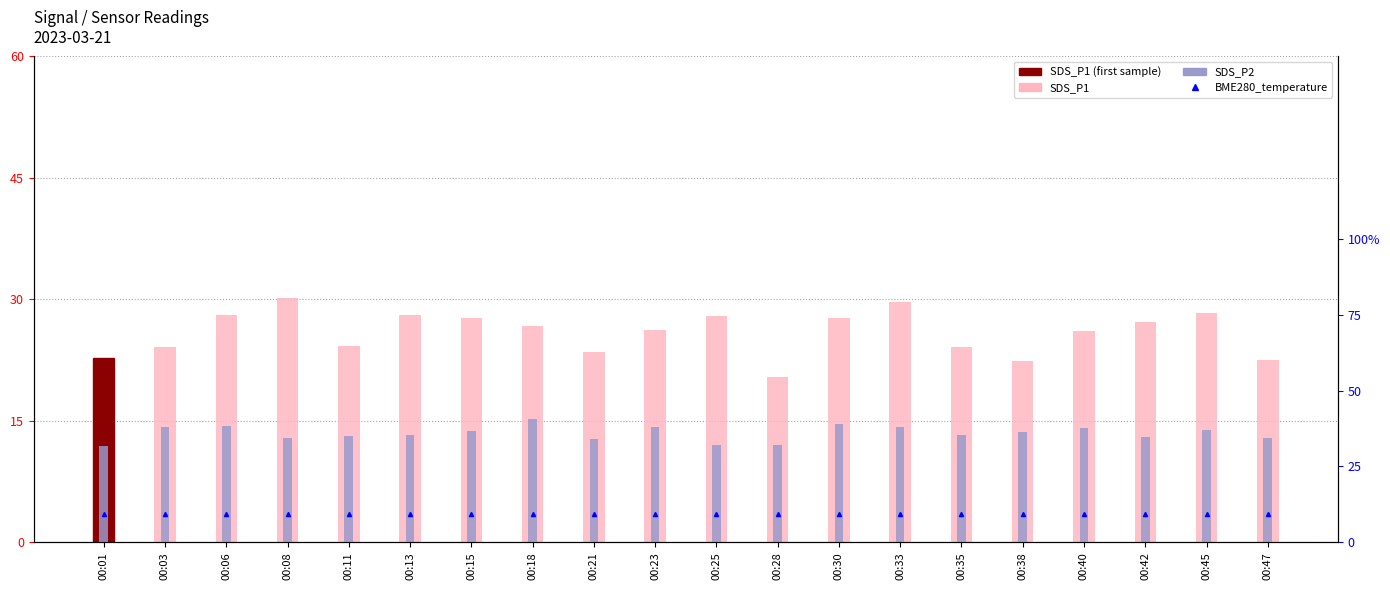

What is the value of the BME280_temperature bar at the 14th from the left?

9.3